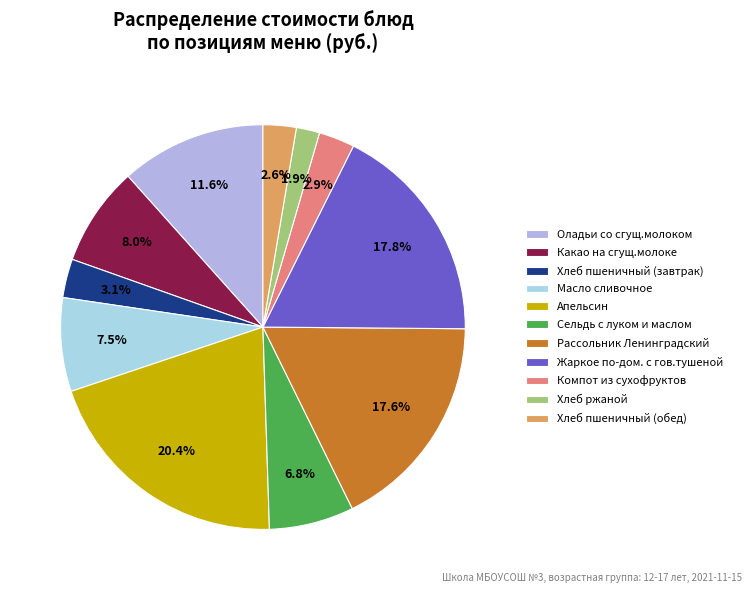

Is it true that Оладьи со сгущ.молоком is 12% of the pie?

True